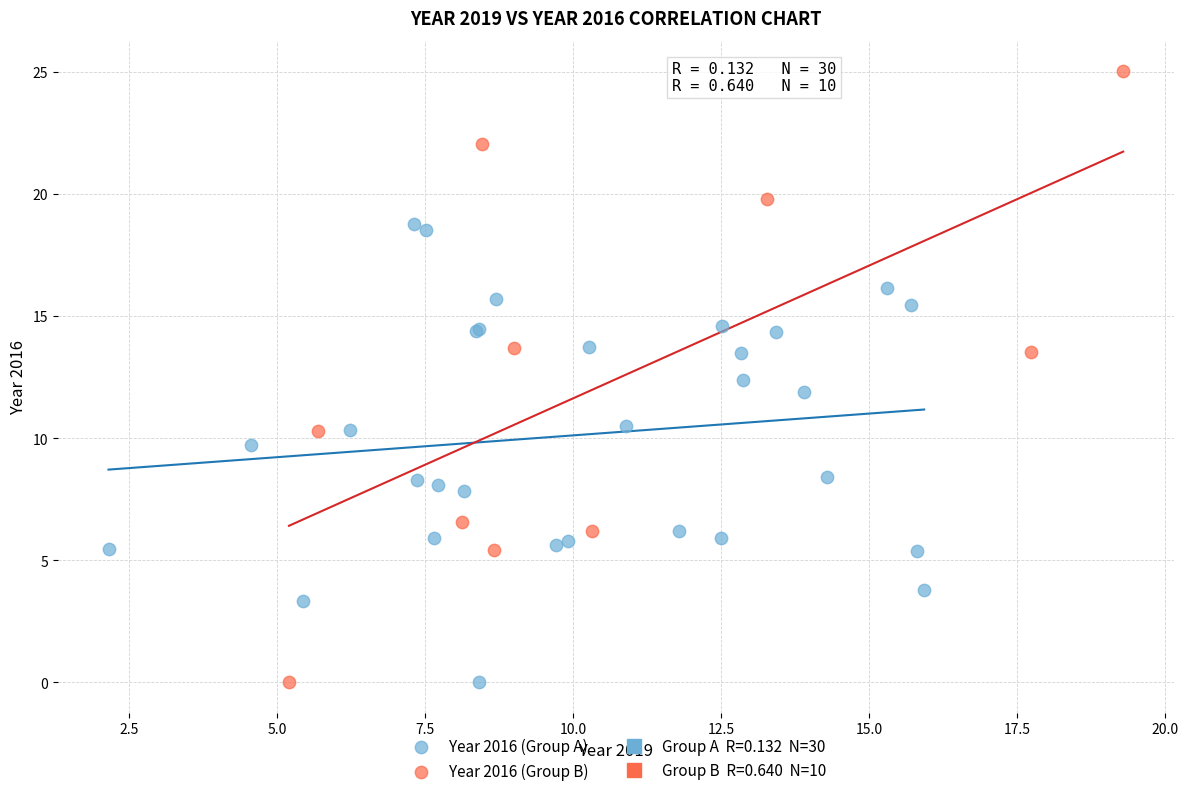

Which series has the largest Y range (max minus min)?

Year 2016 (Group B)